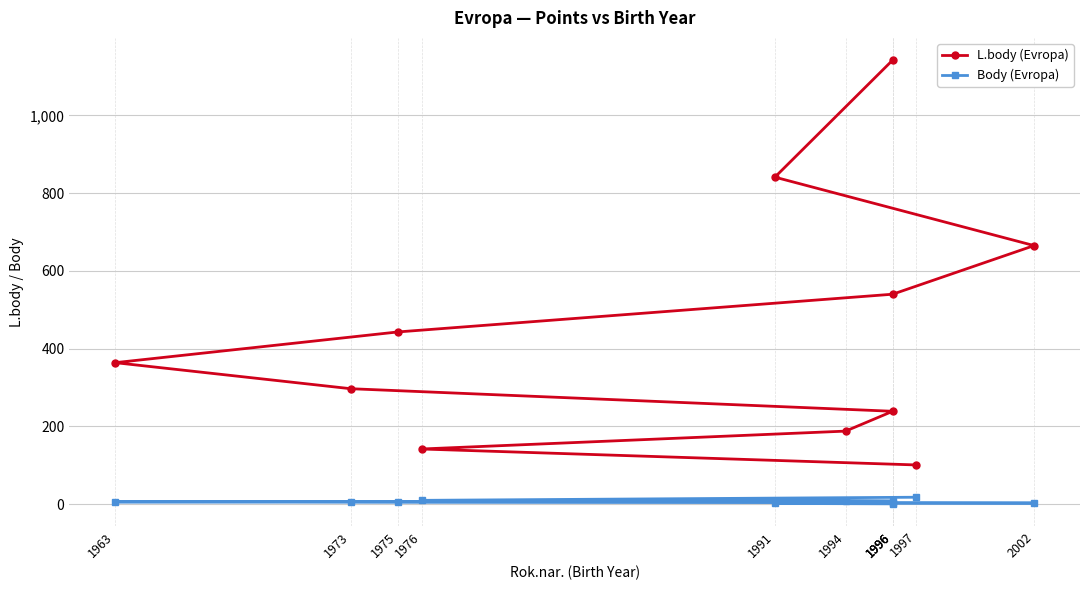

Which series has the widest spread of values?

L.body (Evropa)